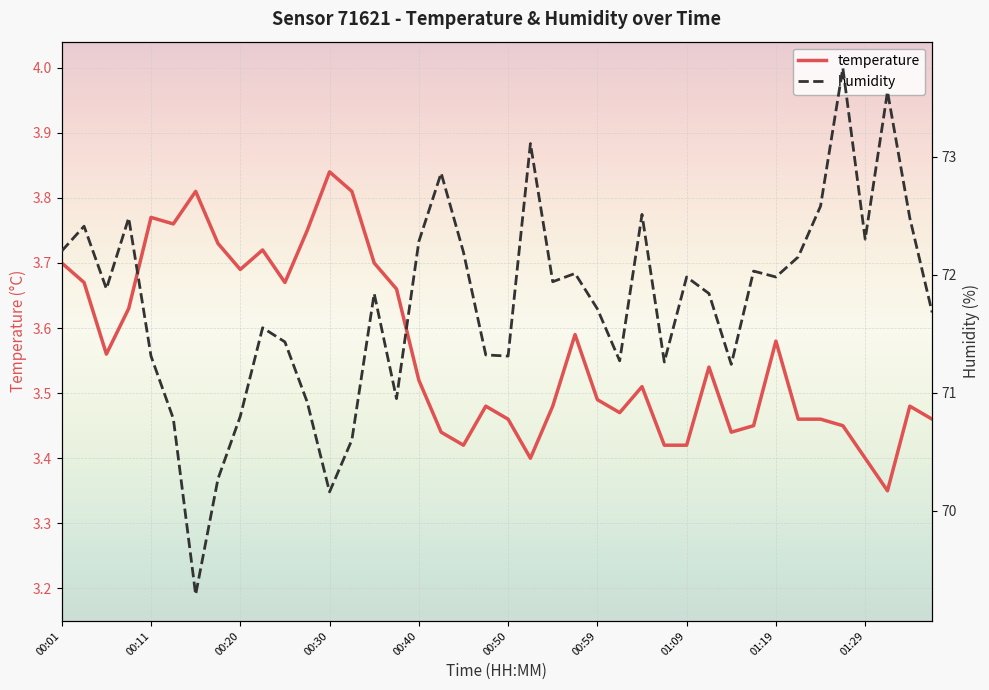

Count the temperature values in the range 3 to 4.

40